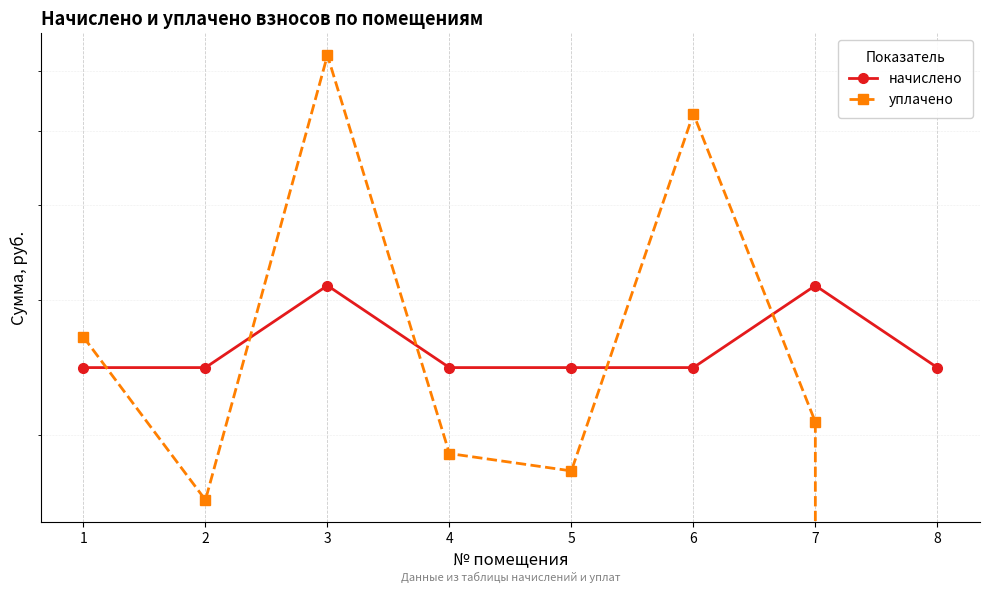

What are all the series names shown in the legend?

начислено, уплачено